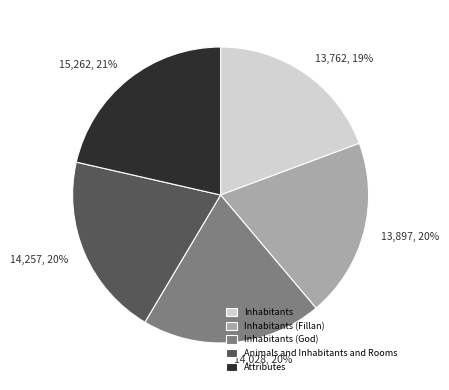

Is it true that 13,762, 19% is 29% of the pie?

False